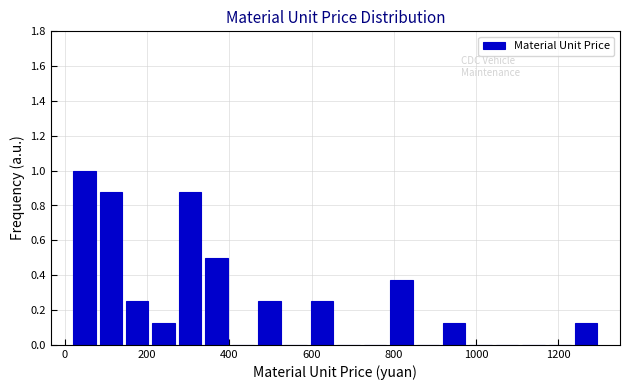

Read against the x-axis, roughly where is the centre of the tallest bar?

40